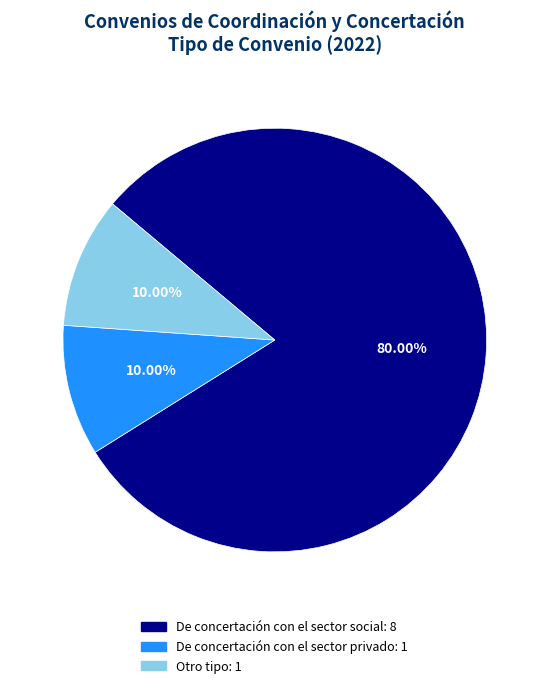

To the nearest percent, what portion does De concertación con el sector privado represent?

10%